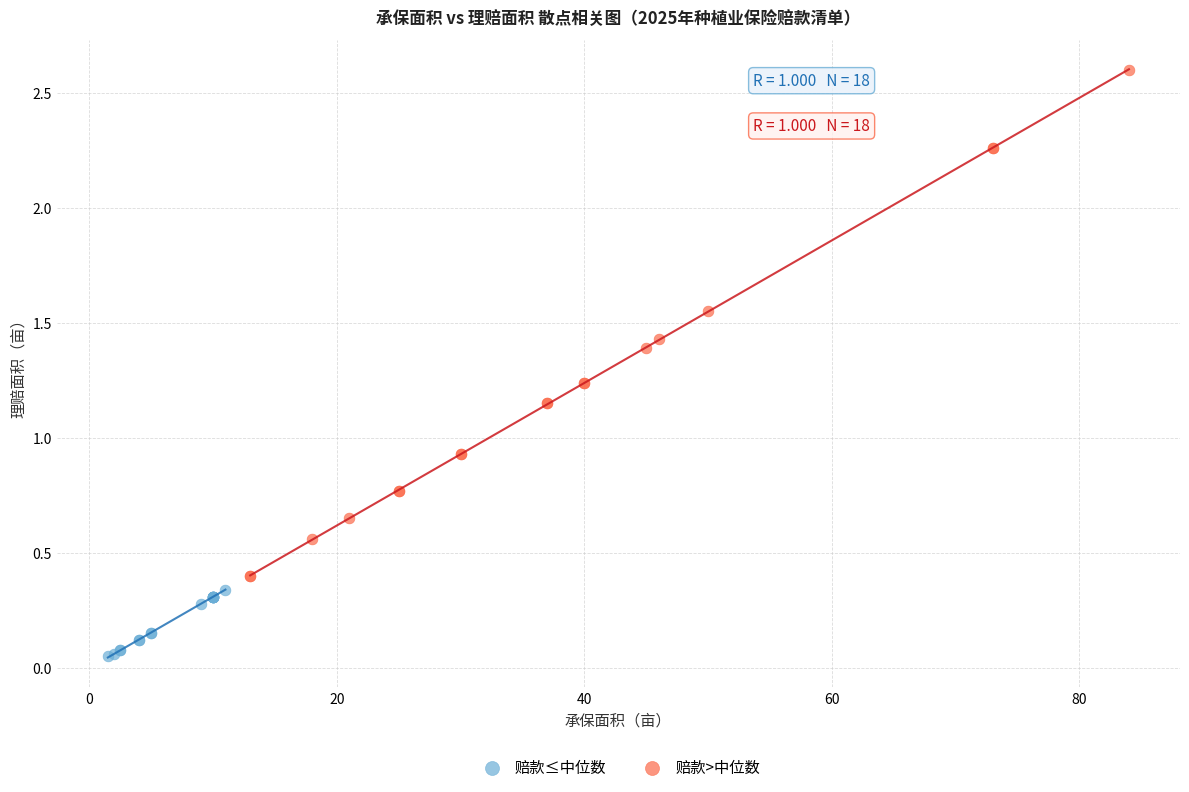

Which series has the widest spread of Y values?

赔款>中位数